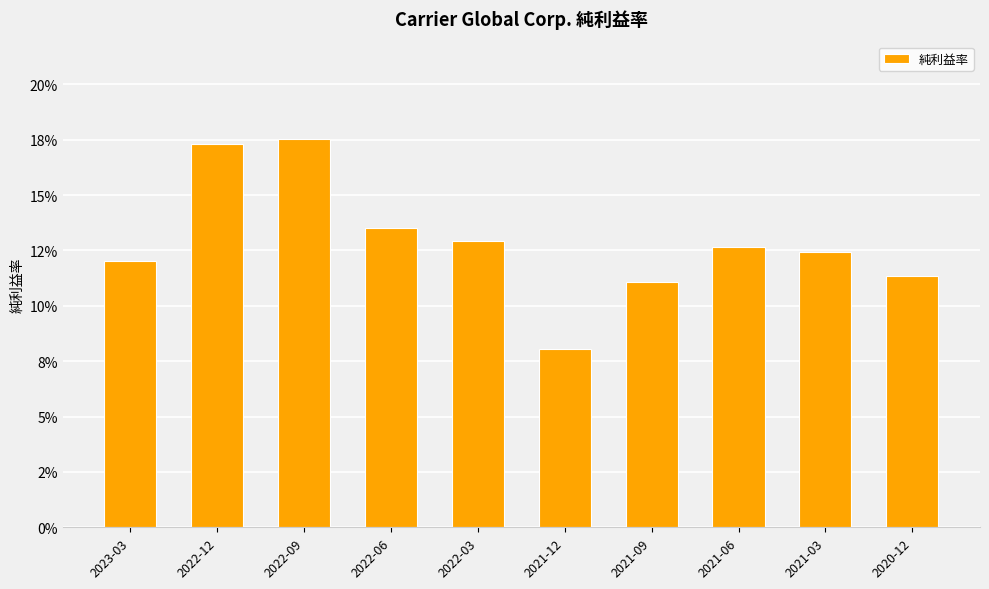

Is it true that the value at 2022-12 is 0.3?

False